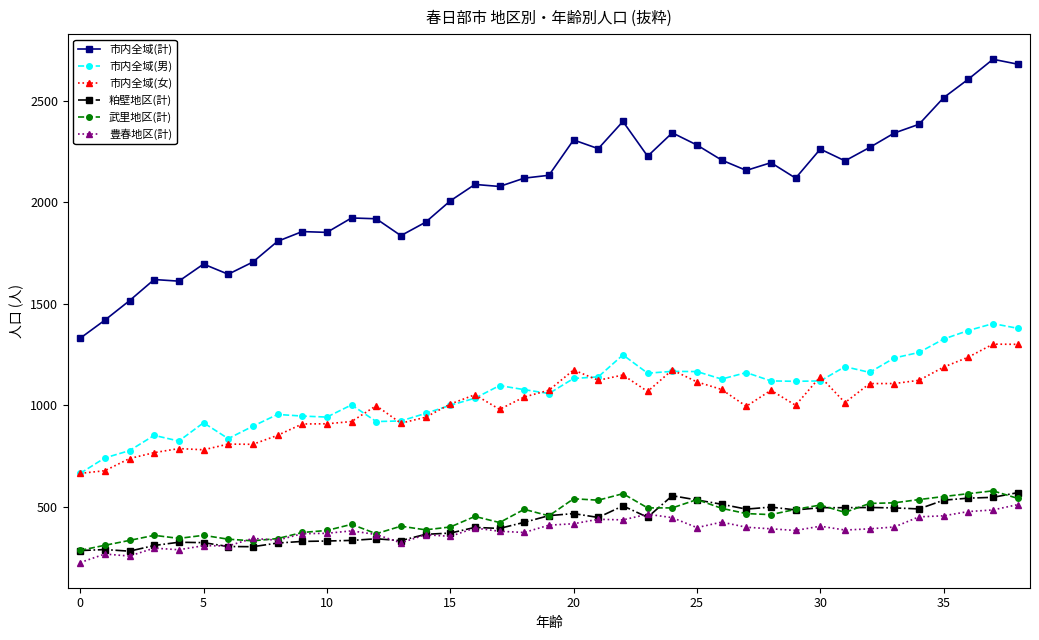

What is the highest value of the 粕壁地区(計) series?

570